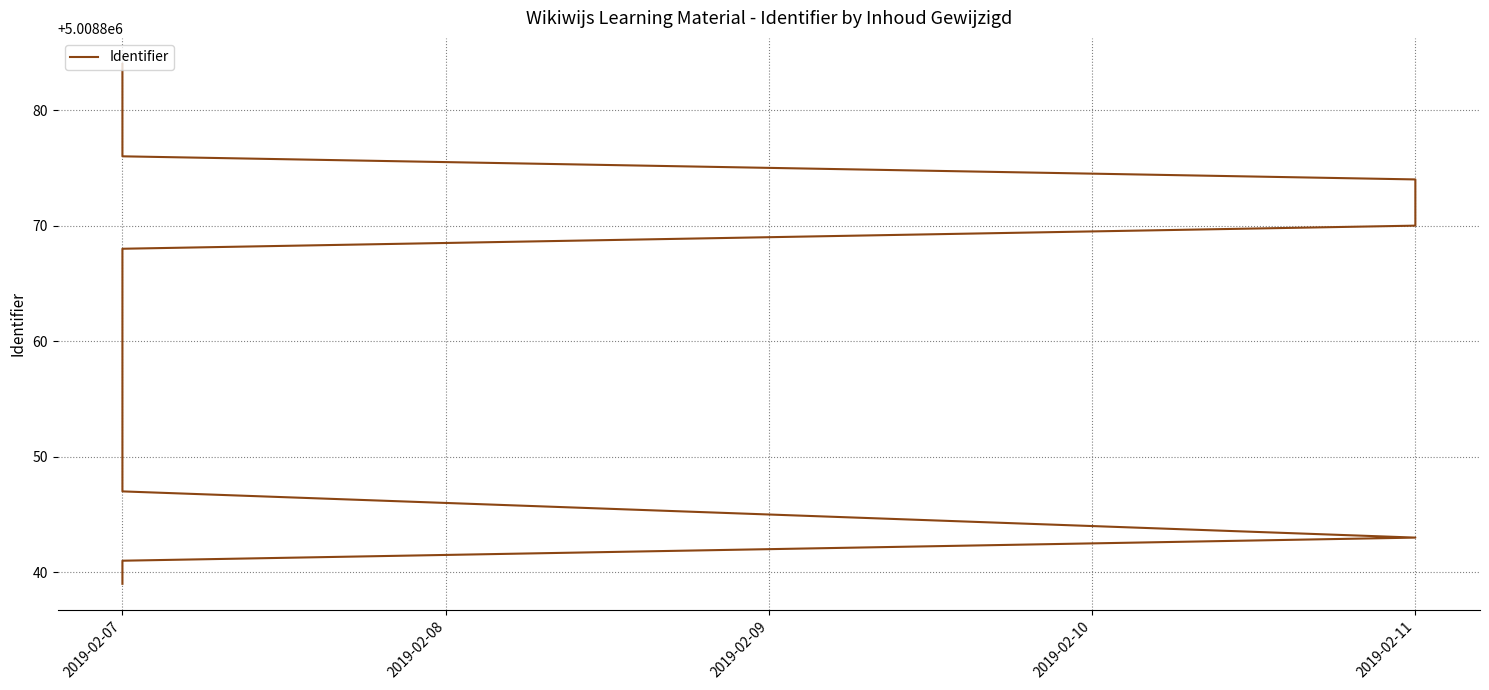

Reading left to right, list all the values displayed in this chart.

5008839	5008841	5008843	5008847	5008868	5008870	5008872	5008874	5008876	5008878	5008880	5008882	5008884